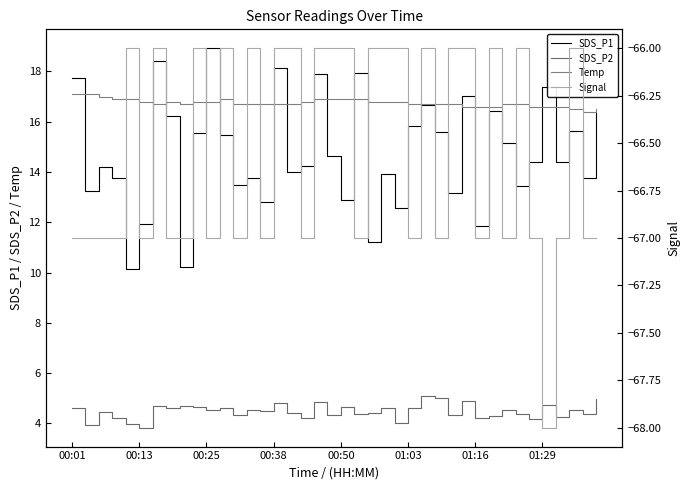

Does the chart display data point markers on the line(s)?

No